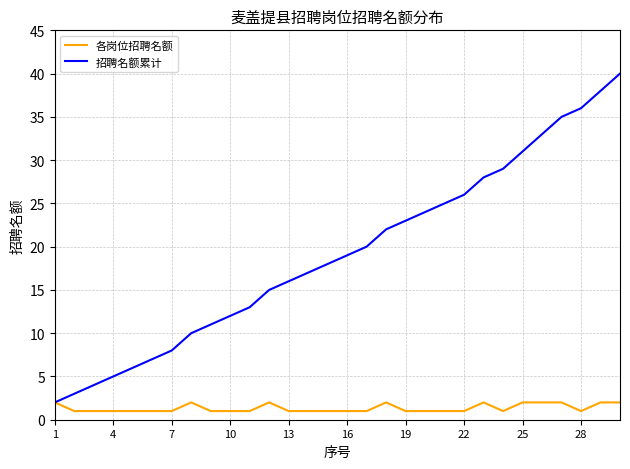

Which series has the largest range (max minus min)?

招聘名额累计